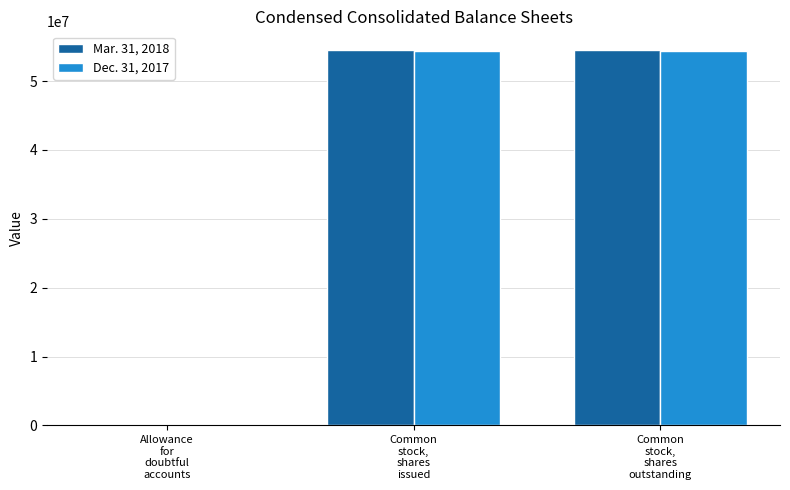

Count the number of categories in the chart.

3